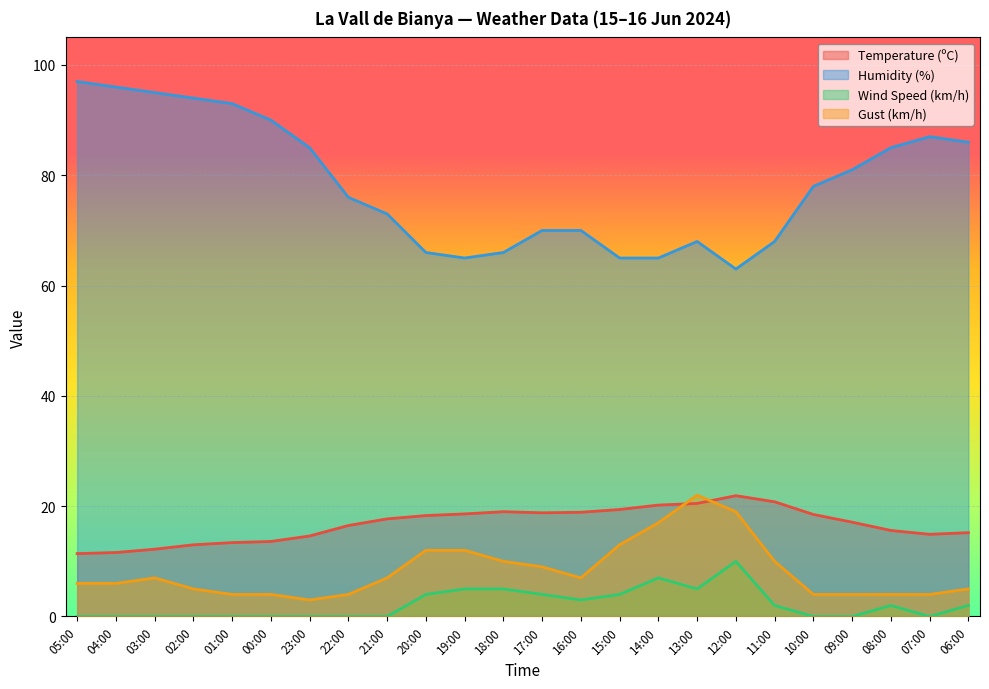

How many lines are shown in the chart?

4